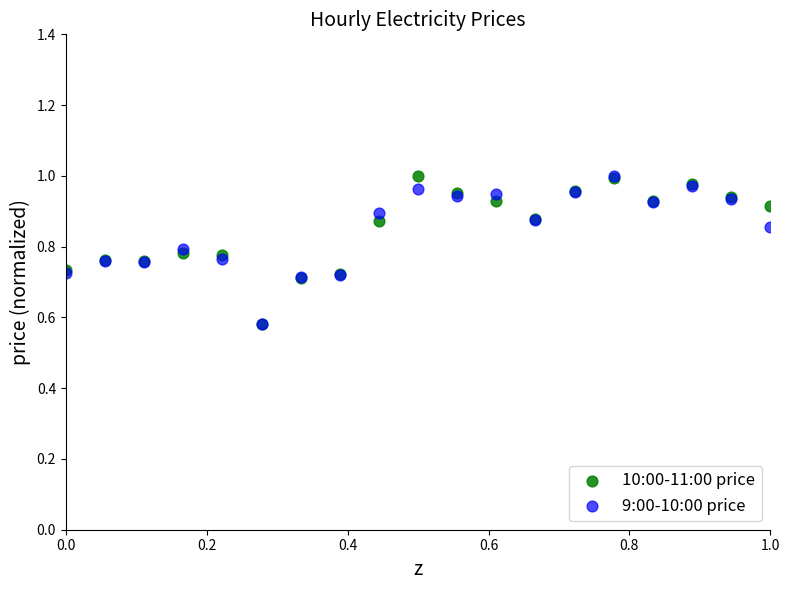

What are all the series names shown in the legend?

10:00-11:00 price, 9:00-10:00 price